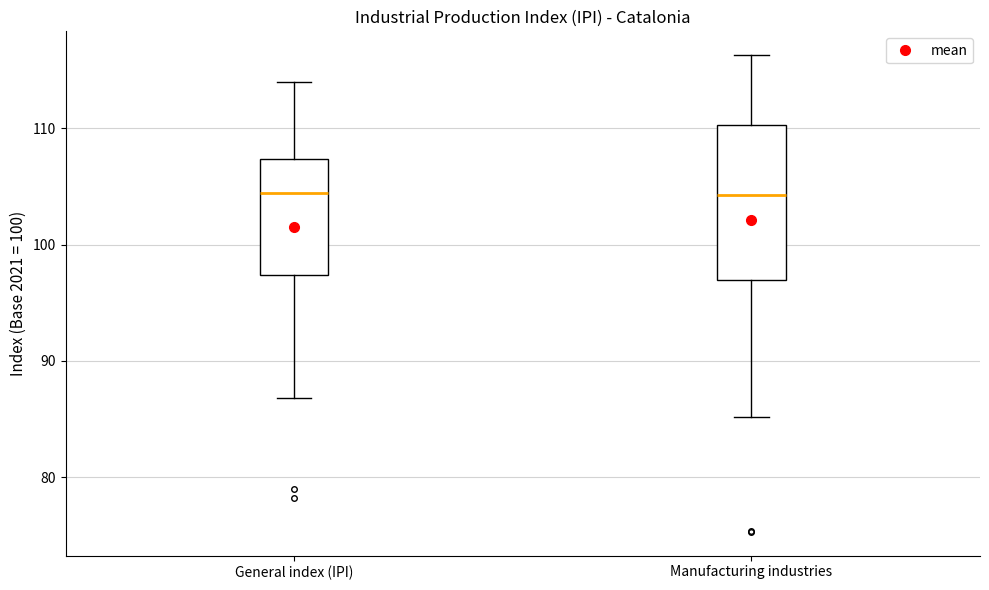

Reading left to right, transcribe this box plot: for each box, give where its median line is, the range the box spans, and where its two whiskers end, as read against the y-axis. The values are not printed on the chart, so give them approximately, as read against the axis.

General index (IPI): median 104, box 97 to 107, whiskers 87 to 114
Manufacturing industries: median 104, box 97 to 110, whiskers 85 to 116